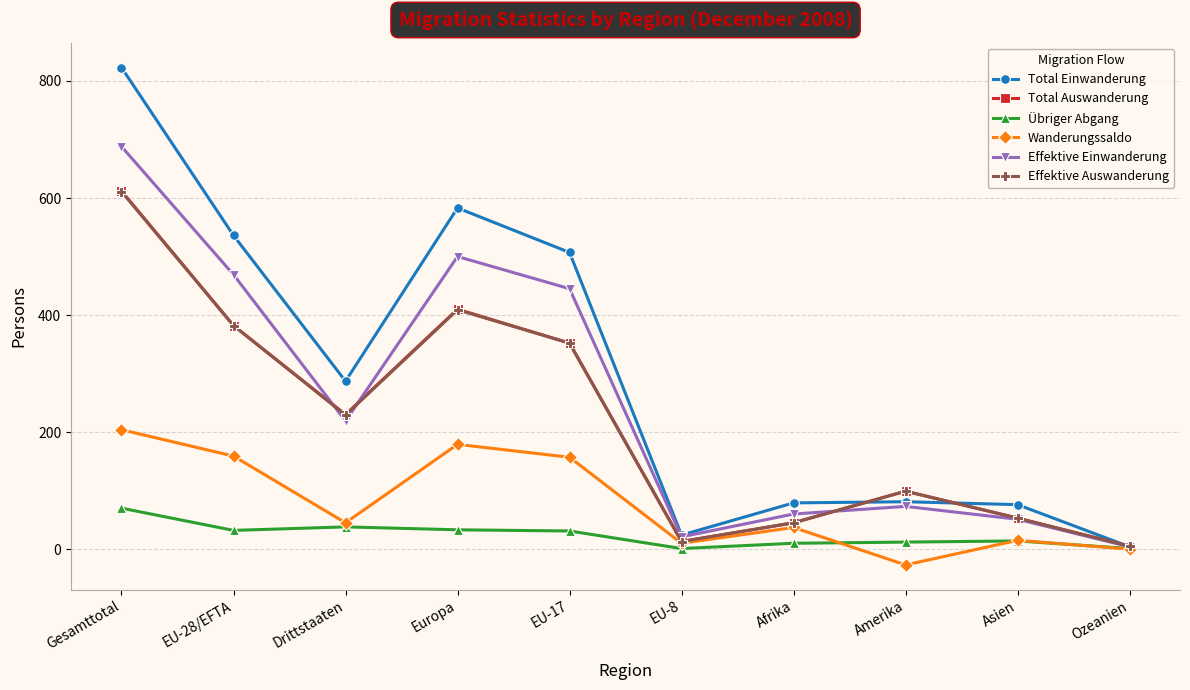

What is the sum of the Effektive Auswanderung values at Asien and Amerika?

152